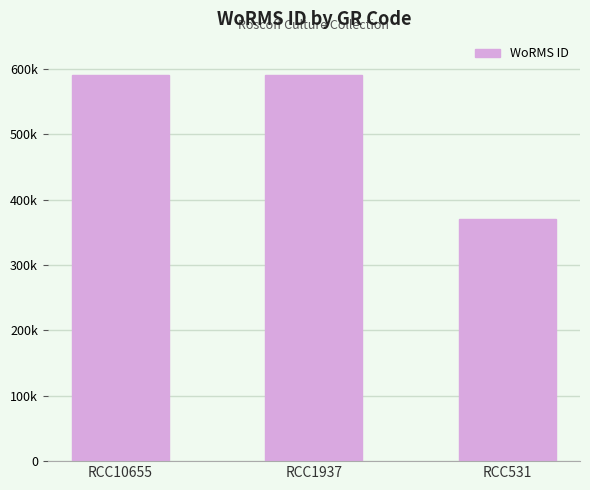

True or false: the data shows 369855 at RCC531.

True